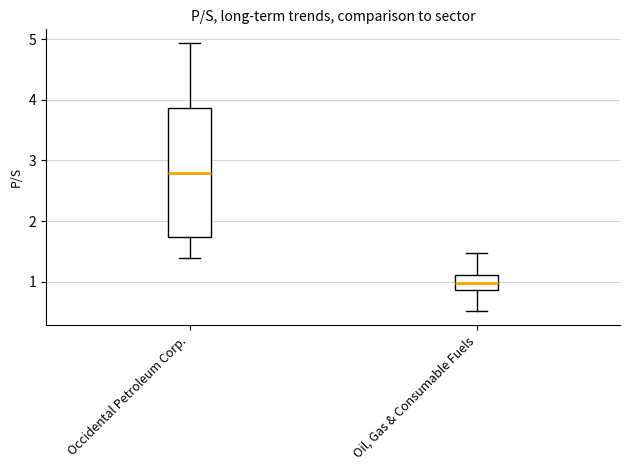

Reading left to right, read every box against the y-axis: the position of its median line, the range the box covers, and the ends of its whiskers. The values are not printed on the chart, so give them approximately, as read against the axis.

Occidental Petroleum Corp.: median 2.8, box 1.7 to 3.9, whiskers 1.4 to 4.9
Oil, Gas & Consumable Fuels: median 1.0, box 0.9 to 1.1, whiskers 0.5 to 1.5